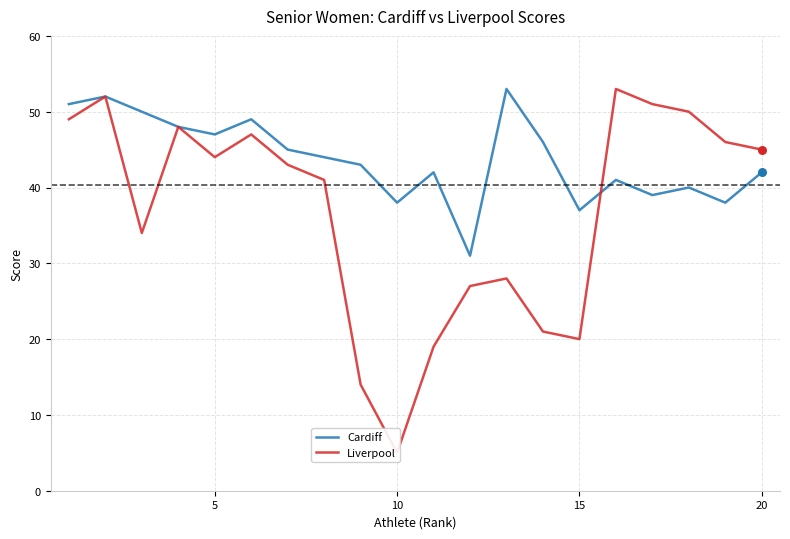

What is the lowest value of the Cardiff series?

31